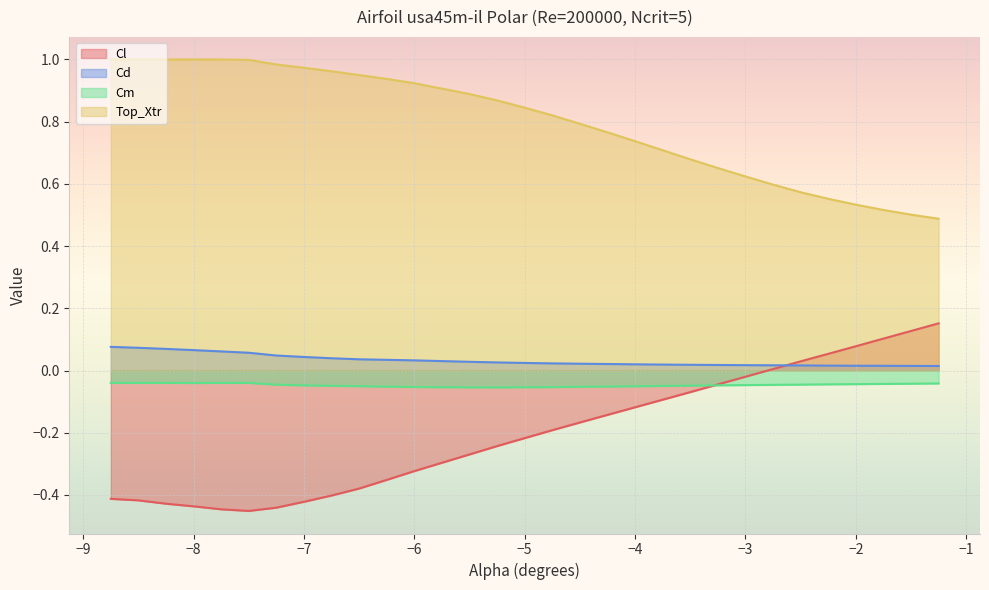

Reading left to right, what are all the values shown in this chart?

Cl: -8.75=-0.4	-8.5=-0.4	-8.25=-0.4	-8.0=-0.4	-7.75=-0.4	-7.5=-0.5	-7.25=-0.4	-7.0=-0.4	-6.75=-0.4	-6.5=-0.4	-6.25=-0.4	-6.0=-0.3	-5.5=-0.3	-5.25=-0.2	-5.0=-0.2	-4.75=-0.2	-4.5=-0.2	-4.25=-0.1	-4.0=-0.1	-3.75=-0.1	-3.5=-0.1	-3.25=-0.0	-3.0=-0.0	-2.75=0.0	-2.5=0.0	-2.25=0.1	-2.0=0.1	-1.75=0.1	-1.5=0.1	-1.25=0.2
Cd: -8.75=0.1	-8.5=0.1	-8.25=0.1	-8.0=0.1	-7.75=0.1	-7.5=0.1	-7.25=0.0	-7.0=0.0	-6.75=0.0	-6.5=0.0	-6.25=0.0	-6.0=0.0	-5.5=0.0	-5.25=0.0	-5.0=0.0	-4.75=0.0	-4.5=0.0	-4.25=0.0	-4.0=0.0	-3.75=0.0	-3.5=0.0	-3.25=0.0	-3.0=0.0	-2.75=0.0	-2.5=0.0	-2.25=0.0	-2.0=0.0	-1.75=0.0	-1.5=0.0	-1.25=0.0
Cm: -8.75=-0.0	-8.5=-0.0	-8.25=-0.0	-8.0=-0.0	-7.75=-0.0	-7.5=-0.0	-7.25=-0.0	-7.0=-0.0	-6.75=-0.0	-6.5=-0.1	-6.25=-0.1	-6.0=-0.1	-5.5=-0.1	-5.25=-0.1	-5.0=-0.1	-4.75=-0.1	-4.5=-0.1	-4.25=-0.1	-4.0=-0.1	-3.75=-0.0	-3.5=-0.0	-3.25=-0.0	-3.0=-0.0	-2.75=-0.0	-2.5=-0.0	-2.25=-0.0	-2.0=-0.0	-1.75=-0.0	-1.5=-0.0	-1.25=-0.0
Top_Xtr: -8.75=1.0	-8.5=1.0	-8.25=1.0	-8.0=1.0	-7.75=1.0	-7.5=1.0	-7.25=1.0	-7.0=1.0	-6.75=1.0	-6.5=0.9	-6.25=0.9	-6.0=0.9	-5.5=0.9	-5.25=0.9	-5.0=0.8	-4.75=0.8	-4.5=0.8	-4.25=0.8	-4.0=0.7	-3.75=0.7	-3.5=0.7	-3.25=0.7	-3.0=0.6	-2.75=0.6	-2.5=0.6	-2.25=0.6	-2.0=0.5	-1.75=0.5	-1.5=0.5	-1.25=0.5